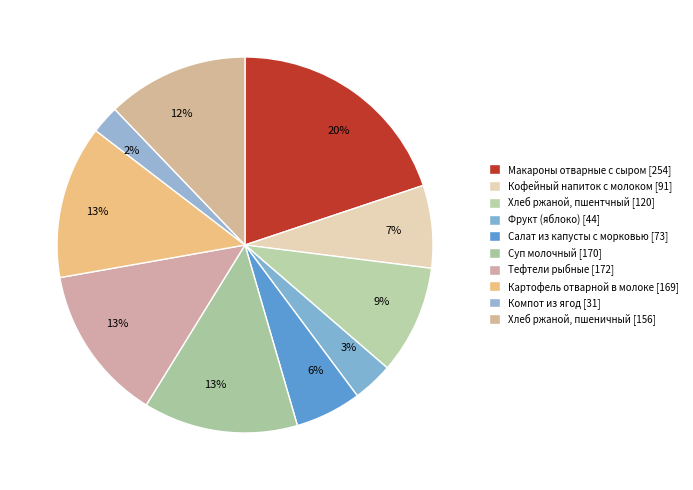

Combined, what portion of the pie is Макароны отварные с сыром and Салат из капусты с морковью?

25.6%